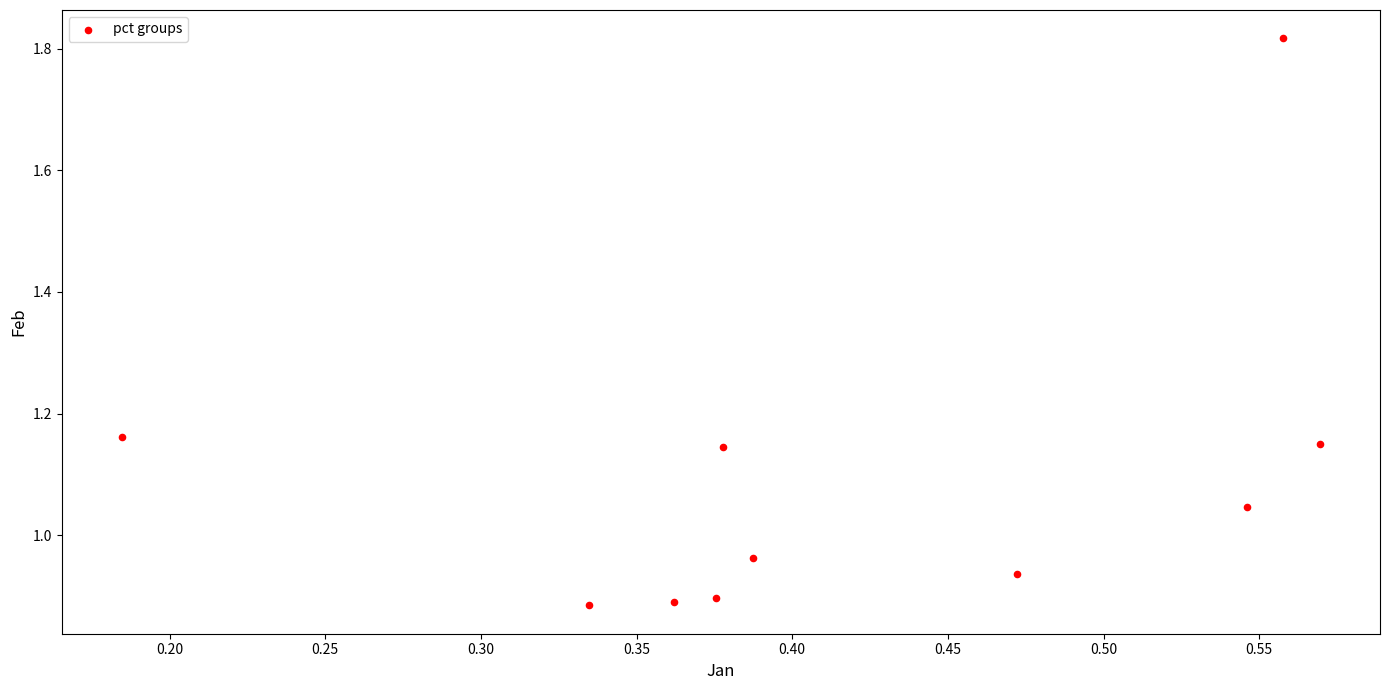

What is the range of X values (max minus min)?

0.4